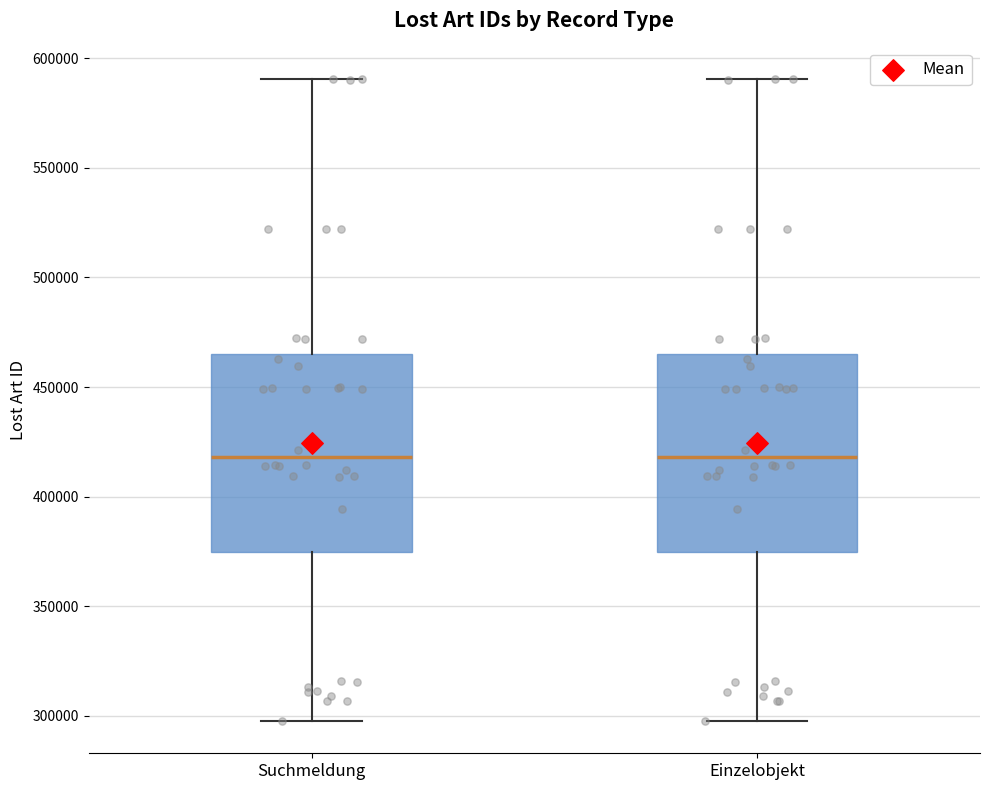

Reading left to right, read every box against the y-axis: the position of its median line, the range the box covers, and the ends of its whiskers. The values are not printed on the chart, so give them approximately, as read against the axis.

Suchmeldung: median 420000, box 375000 to 465000, whiskers 300000 to 590000
Einzelobjekt: median 420000, box 375000 to 465000, whiskers 300000 to 590000